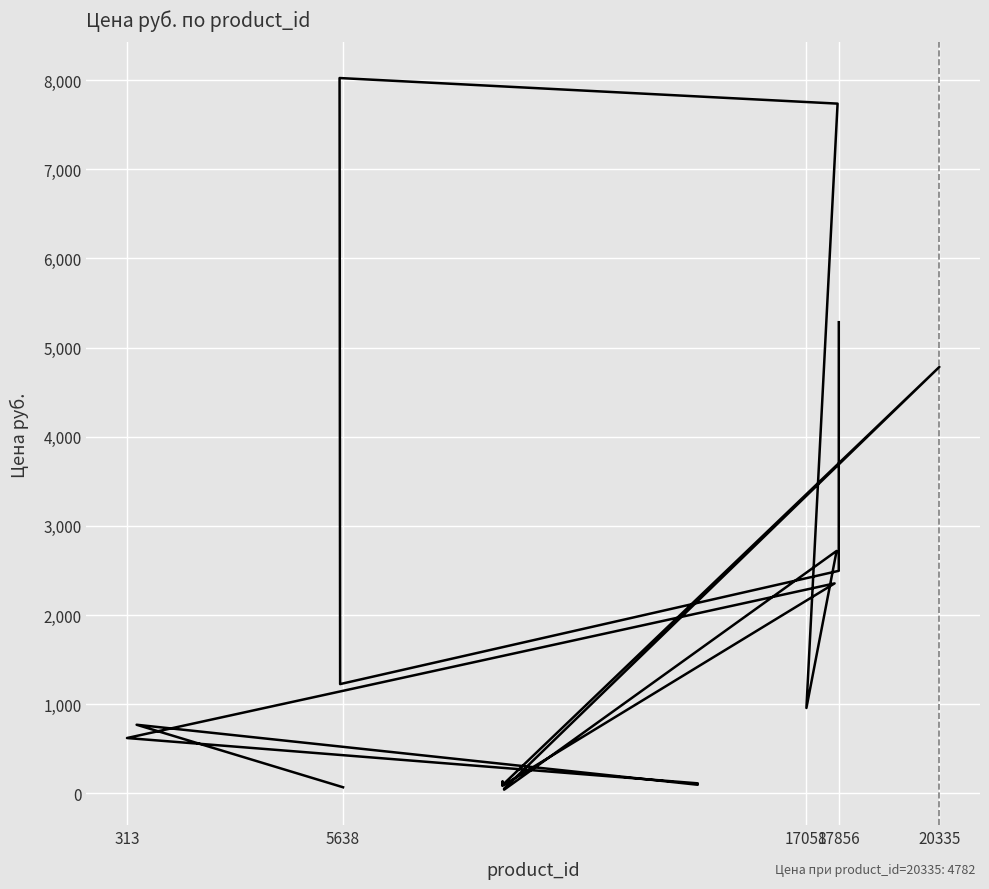

How many distinct data groups are displayed?

1